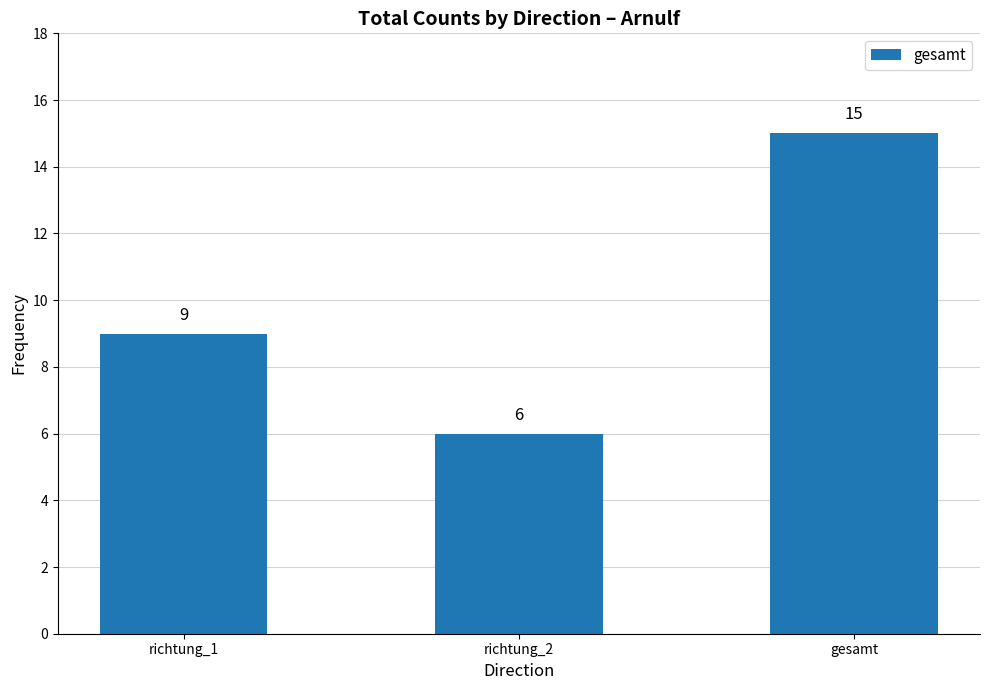

How many bars are there in total?

3